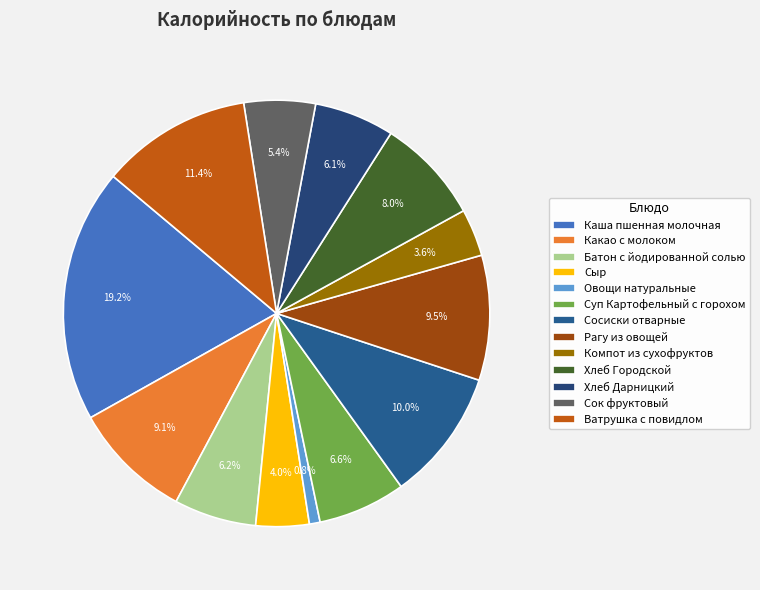

Is it true that Батон с йодированной солью is 19% of the pie?

False